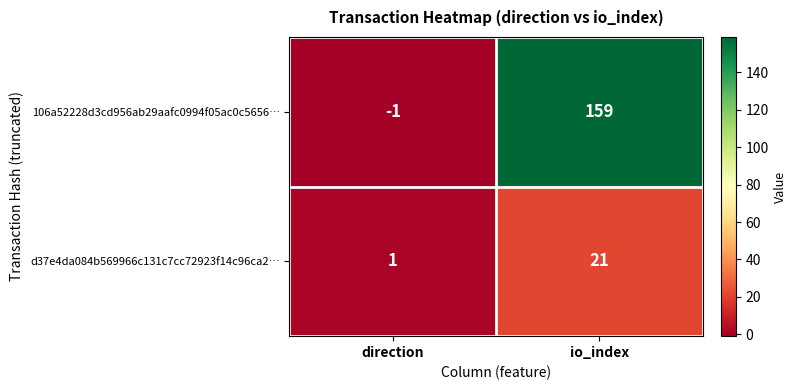

What is the difference between the maximum and minimum values in the 106a52228d3cd956ab29aafc0994f05ac0c5656… series?

160